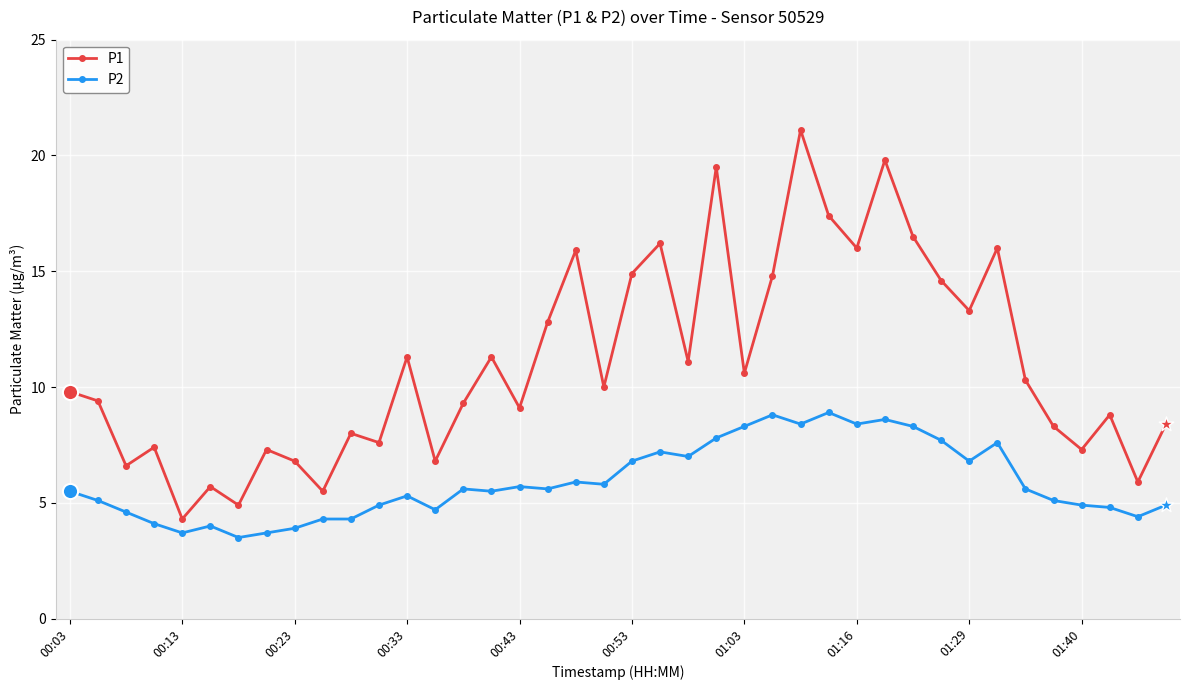

At how many categories does at least one series exceed 15?

9